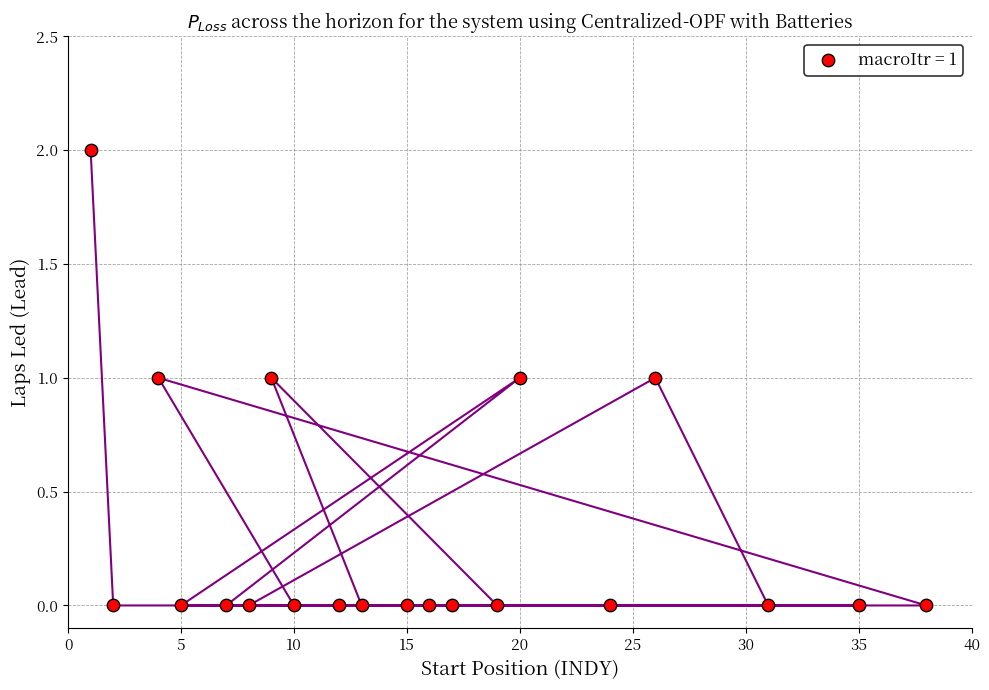

What is the range of X values (max minus min)?

37